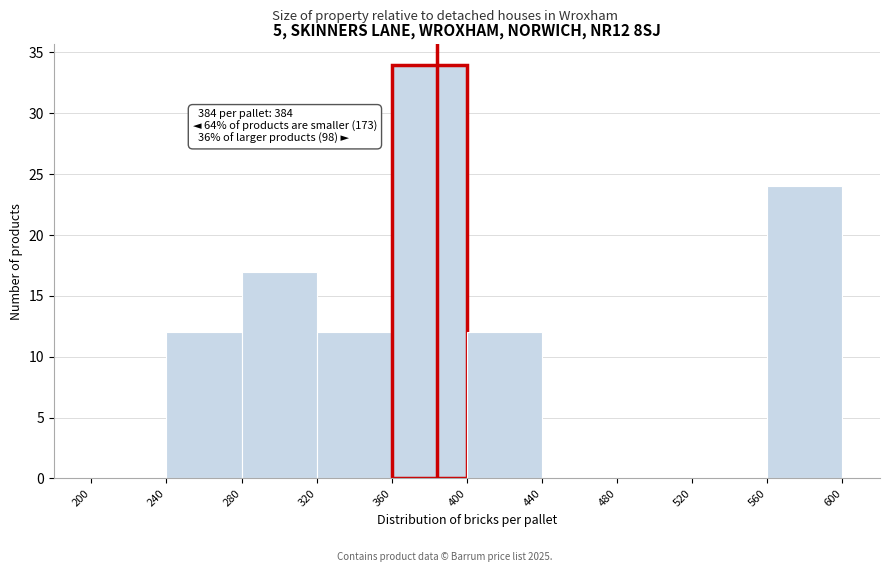

Which range on the x-axis has the tallest bar?

360 to 400